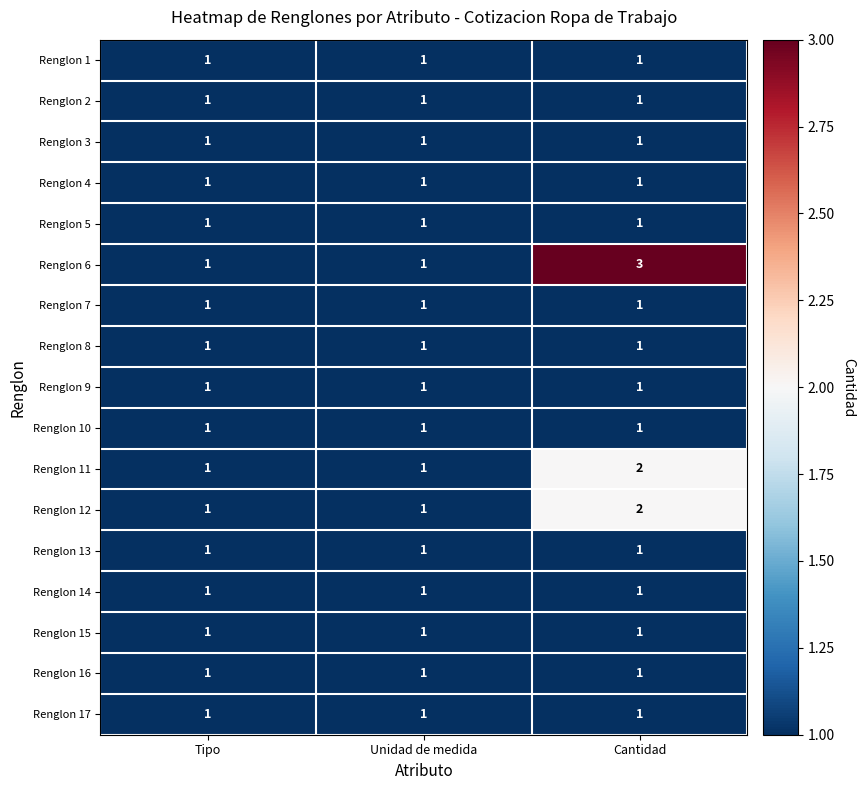

True or false: Renglon 10 has a value of 1 at Cantidad.

True